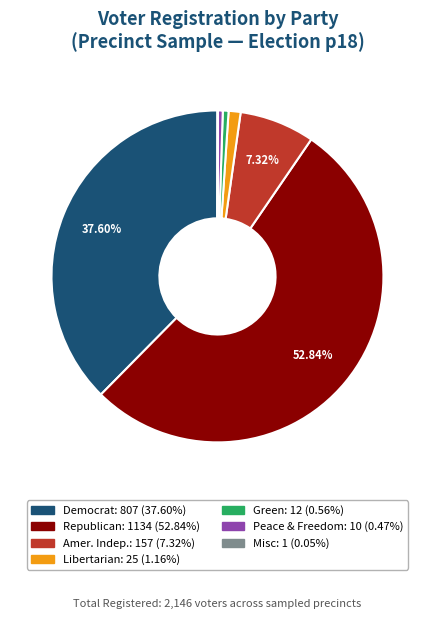

Is there any slice that represents more than half of the pie?

Yes